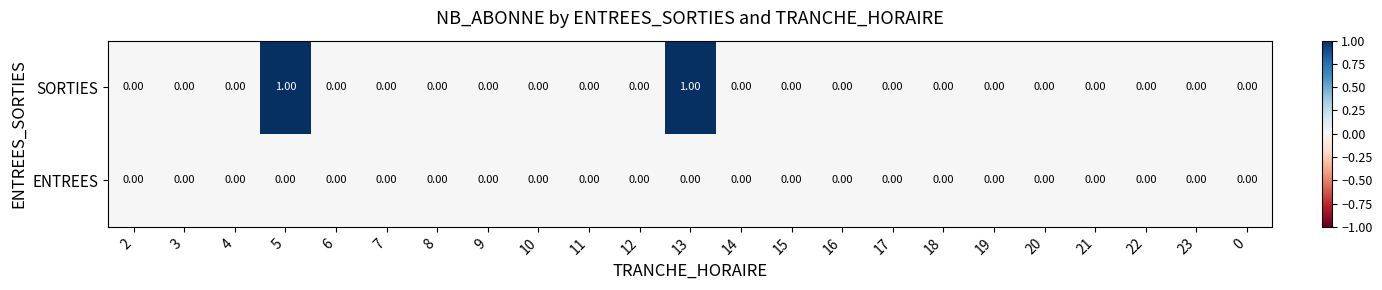

Which series has the largest range (max minus min)?

SORTIES